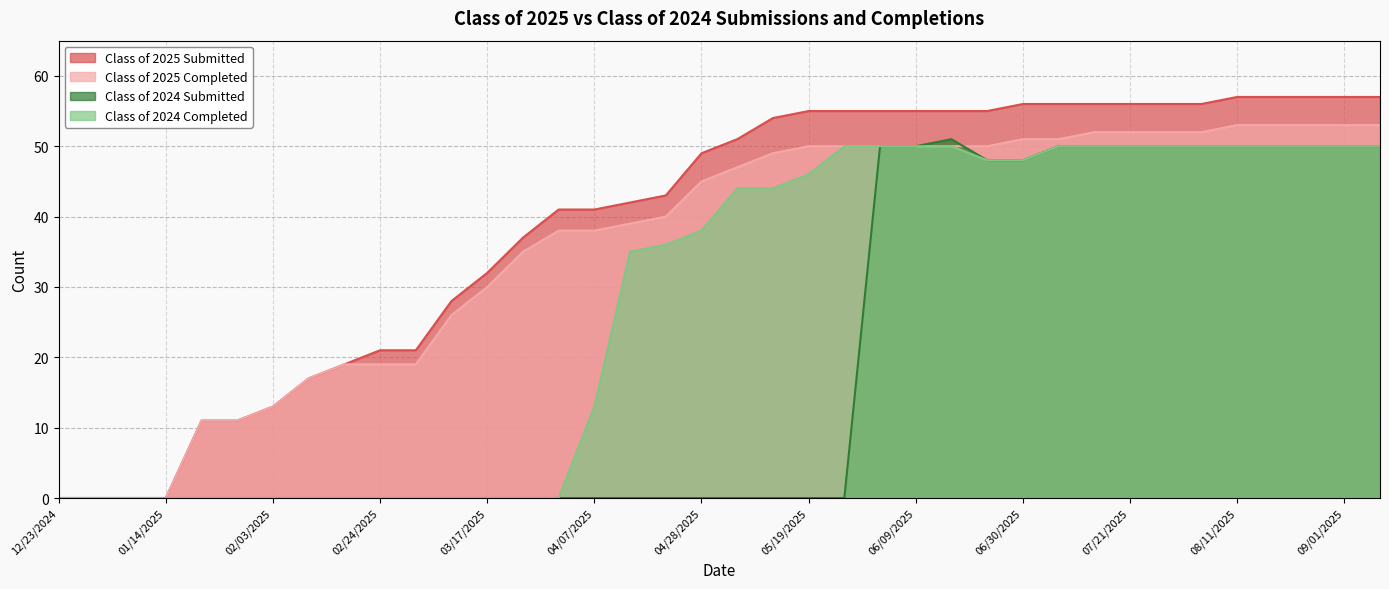

How many times do Class of 2025 Completed and Class of 2024 Submitted cross each other?

1